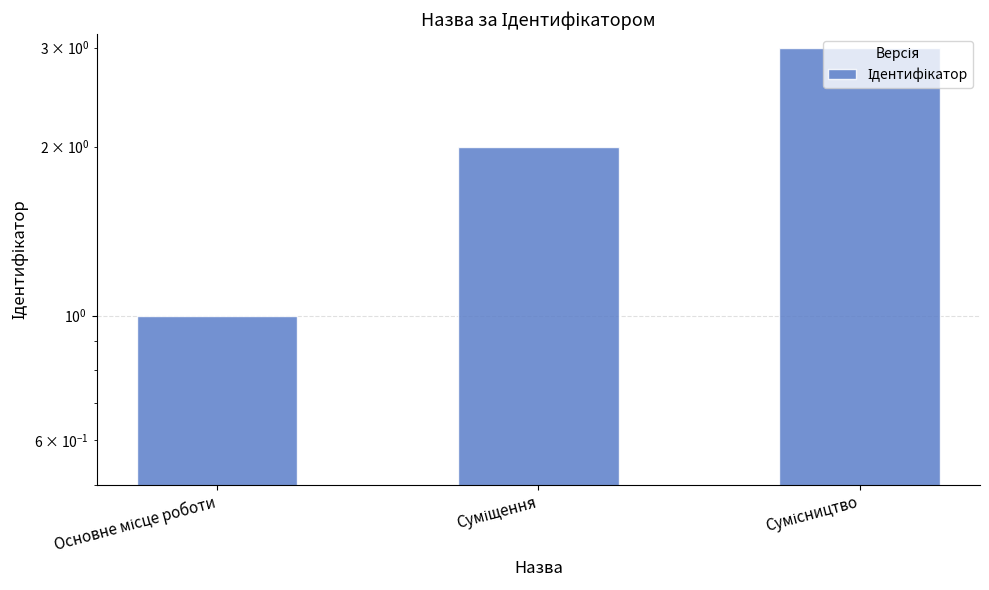

Approximately how many times larger is the value at Сумісництво compared to Основне місце роботи?

3.0